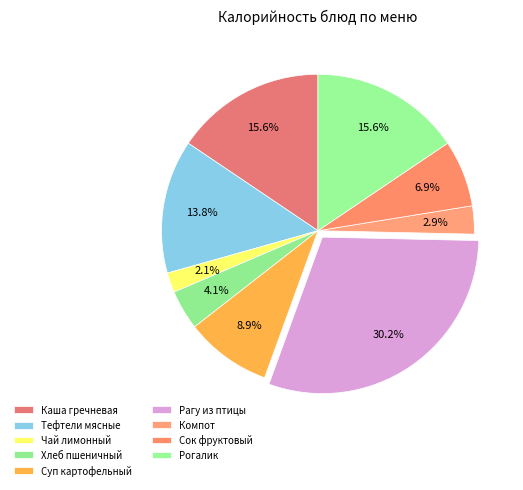

Count the number of slices in the pie.

9